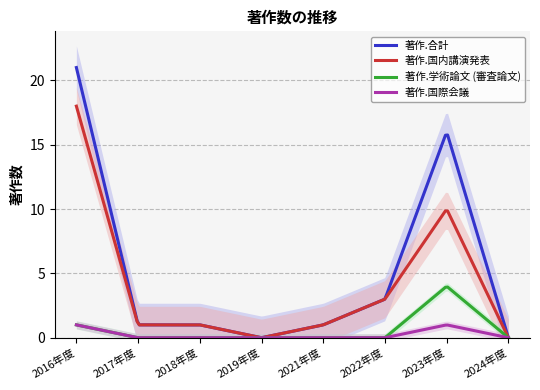

Rank the series by their maximum value, from highest to lowest.

著作.合計, 著作.国内講演発表, 著作.学術論文 (審査論文), 著作.国際会議